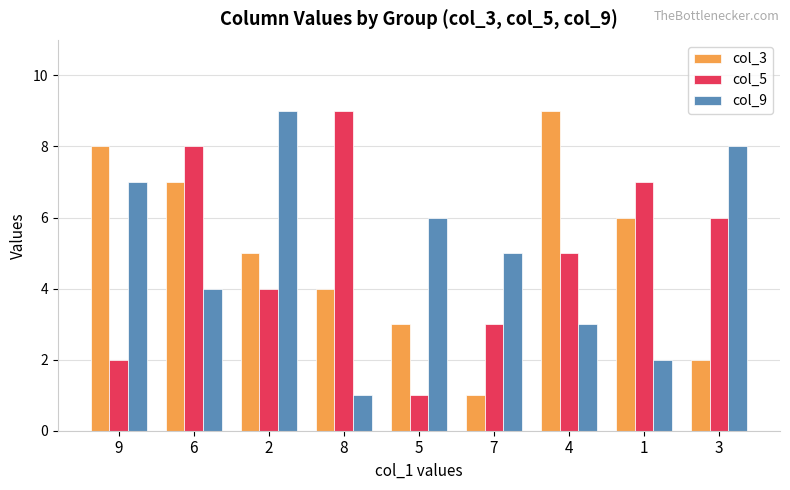

Which series changed the most between 2 and 8?

col_9